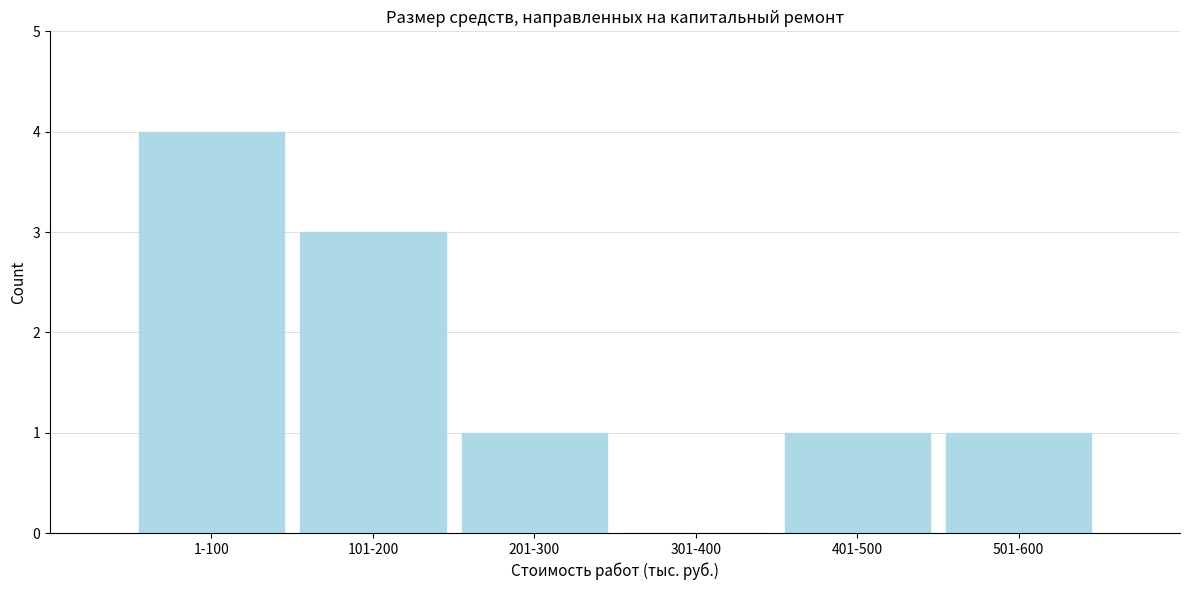

Reading left to right, list all the values displayed in this chart.

1-100=4	101-200=3	201-300=1	301-400=0	401-500=1	501-600=1